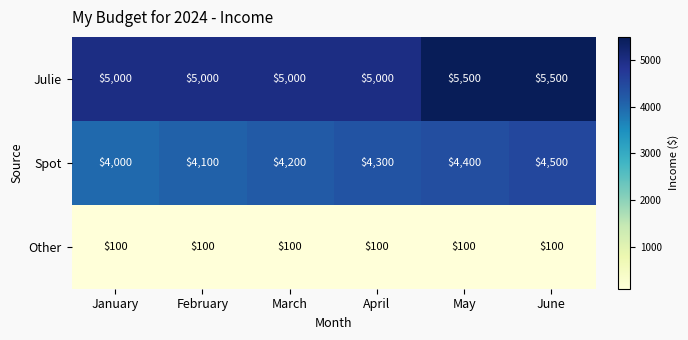

What is the approximate value of Julie at April?

5000